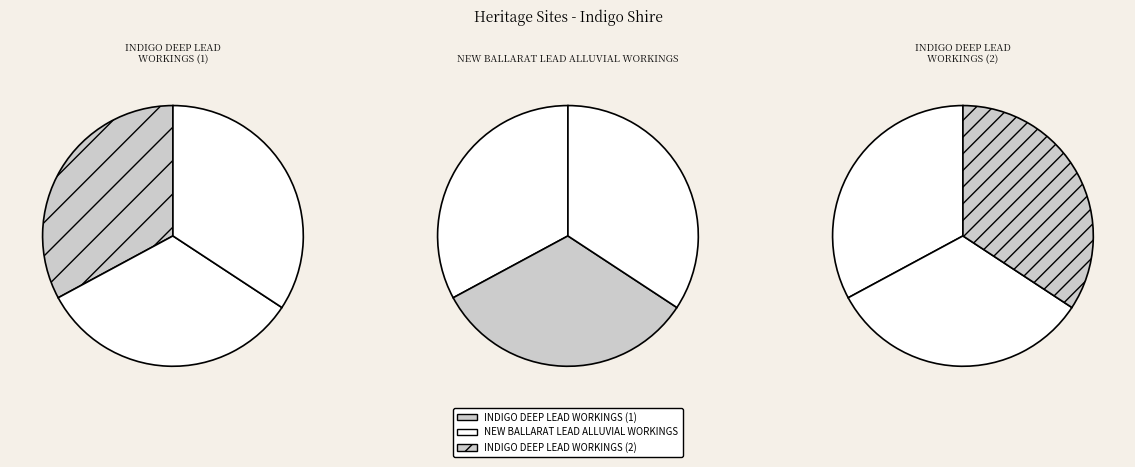

What percentage is the INDIGO DEEP LEAD WORKINGS (2) slice, to the nearest percent?

34%